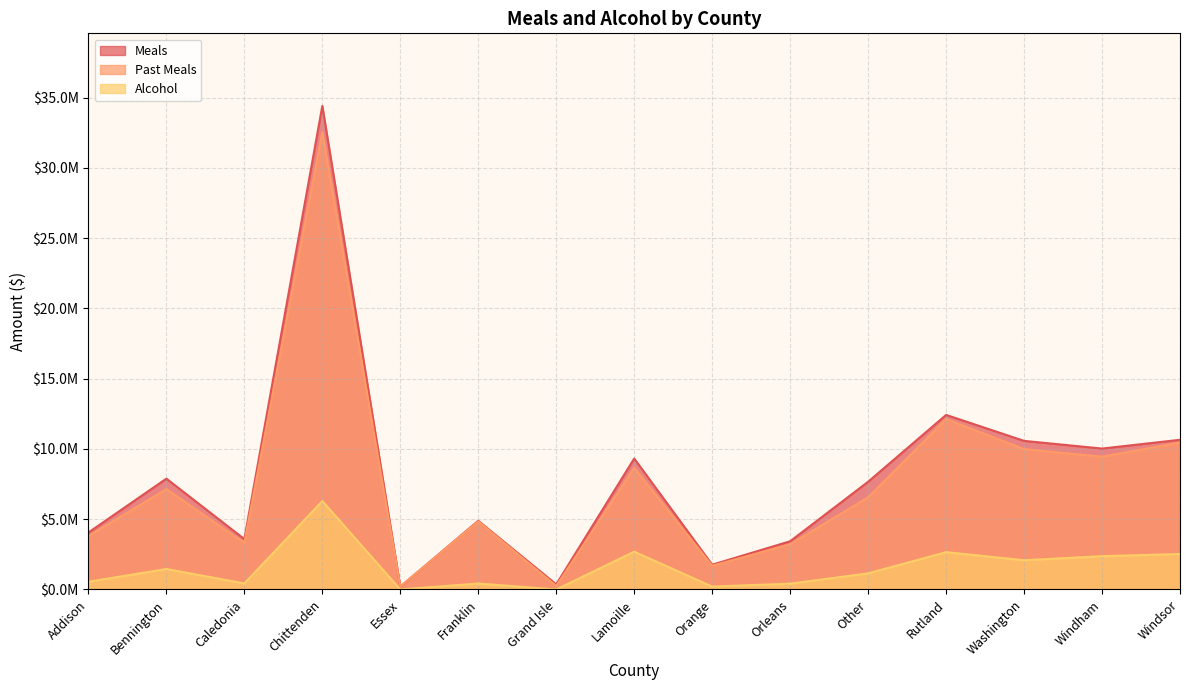

What is the highest value of the Past Meals series?

32541226.7